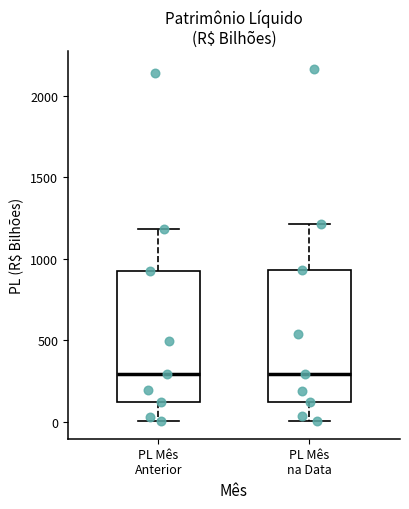

Where is the upper edge of the box for PL Mês na Data on the y-axis? The values are not printed on the chart, so give them approximately, as read against the axis.

950